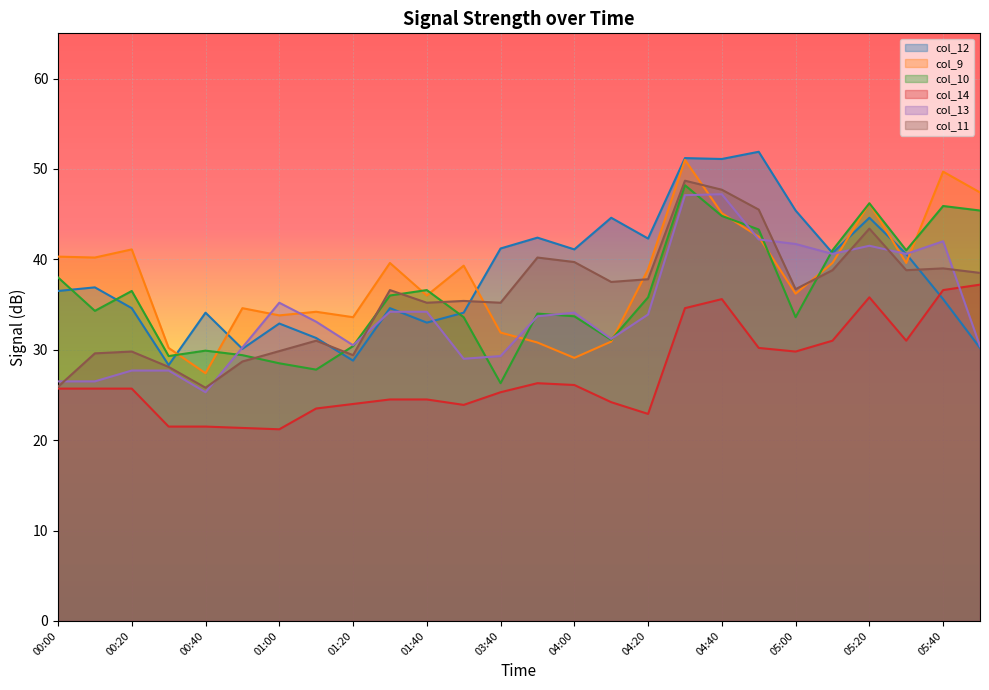

What is the average value of the col_10 series?

36.2